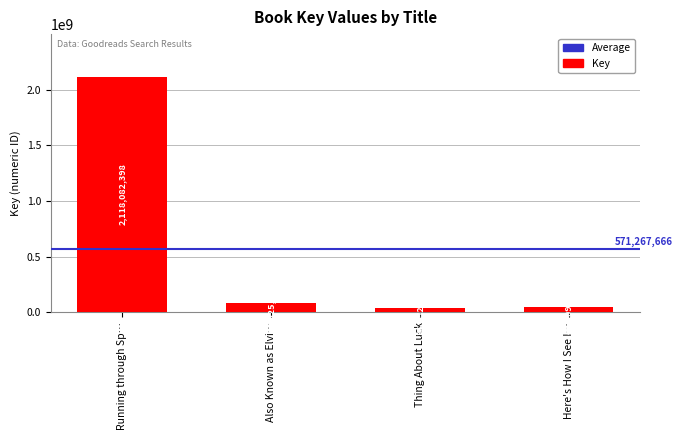

What is the average value?

571267666